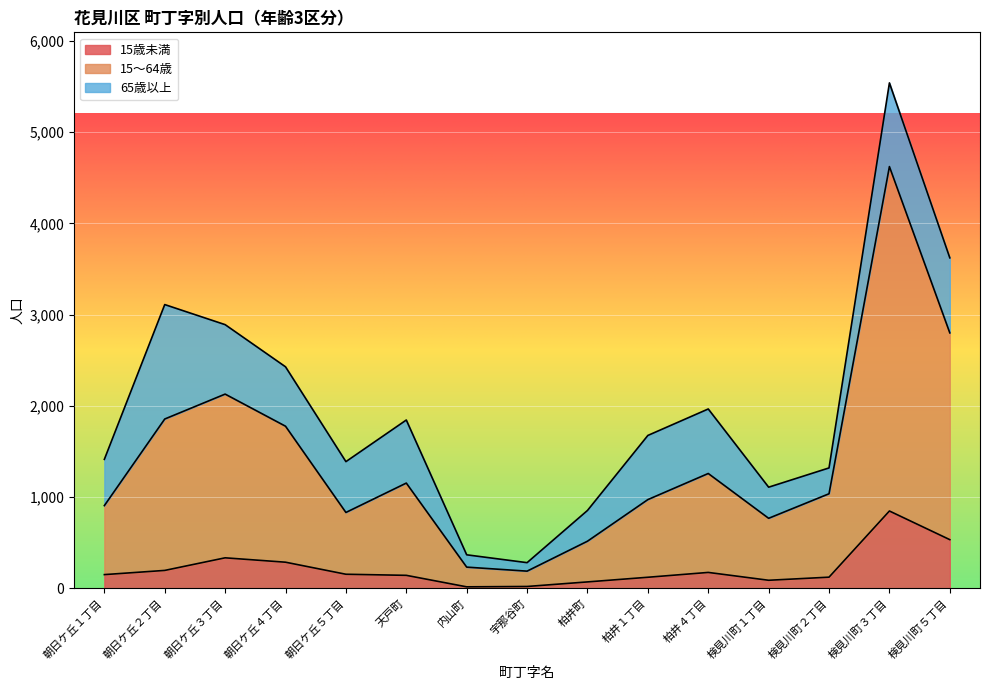

List the labels in order of 15歳未満 value, smallest first.

内山町, 宇那谷町, 柏井町, 検見川町１丁目, 柏井１丁目, 検見川町２丁目, 天戸町, 朝日ケ丘１丁目, 朝日ケ丘５丁目, 柏井４丁目, 朝日ケ丘２丁目, 朝日ケ丘４丁目, 朝日ケ丘３丁目, 検見川町５丁目, 検見川町３丁目